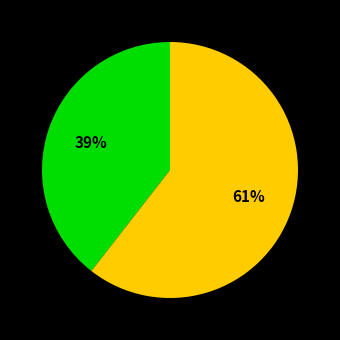

To the nearest percent, what is the average slice percentage?

50%